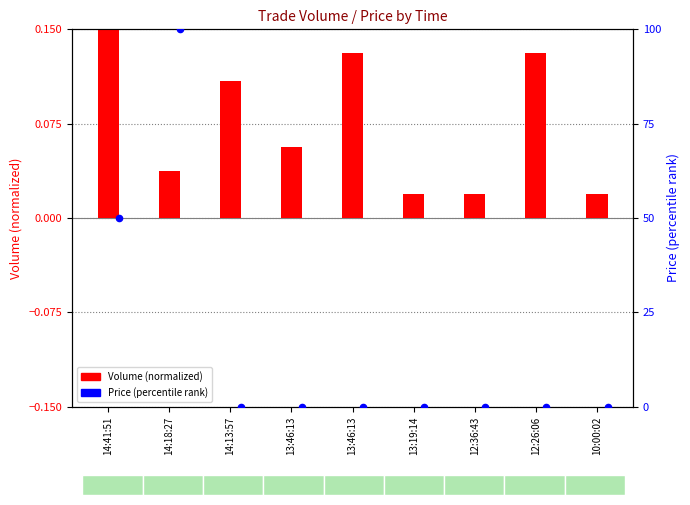

Is the value of Volume (normalized) at 13:46:13 greater than the value of Price (percentile) at 14:13:57?

Yes